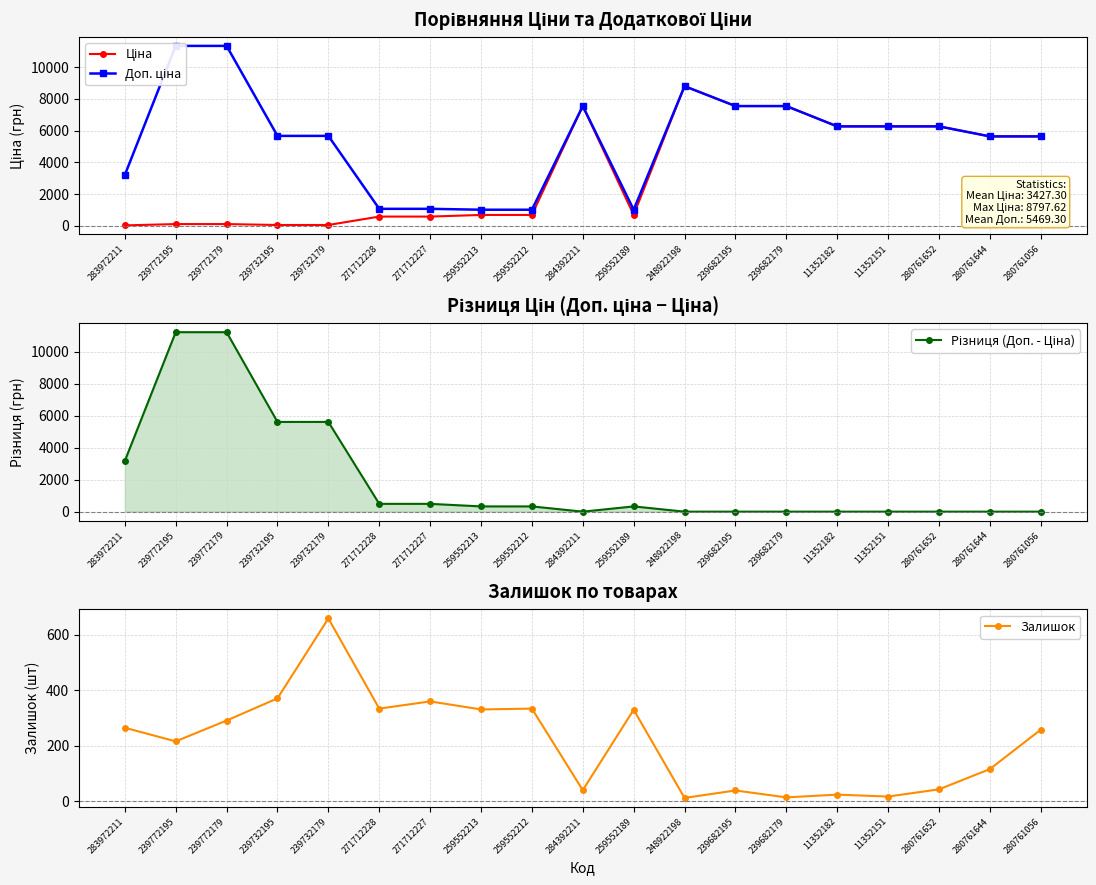

True or false: Залишок has more than 1 interior local peaks.

True